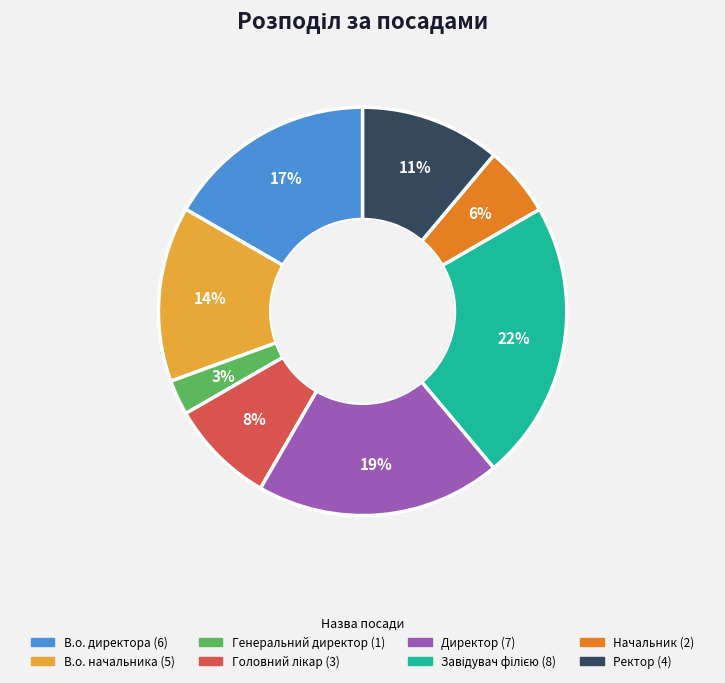

Which category has the smallest portion of the pie?

Генеральний директор